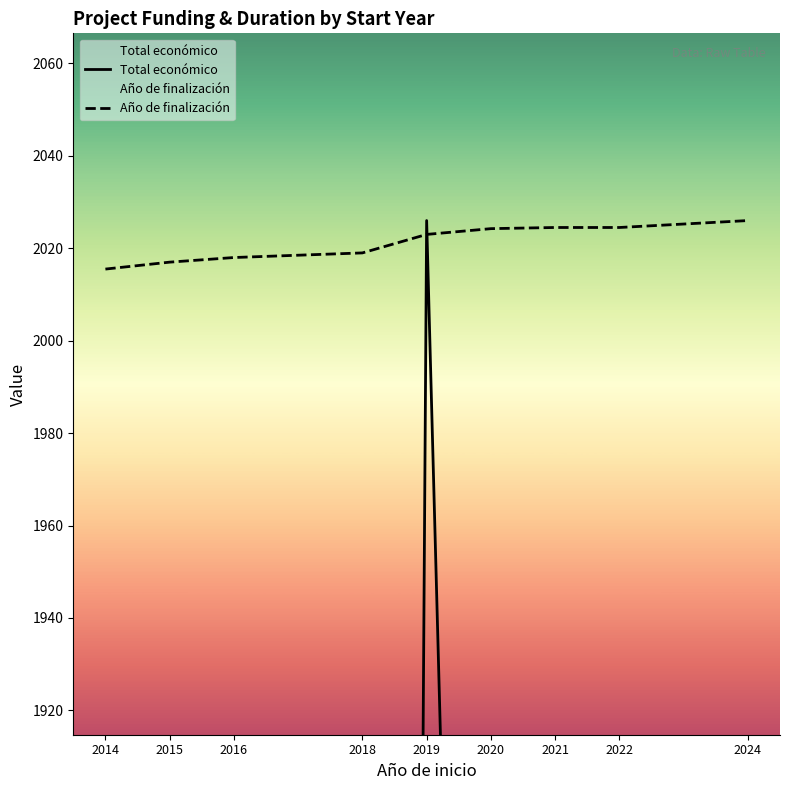

What is the sum of all Año de finalización values?

18191.8